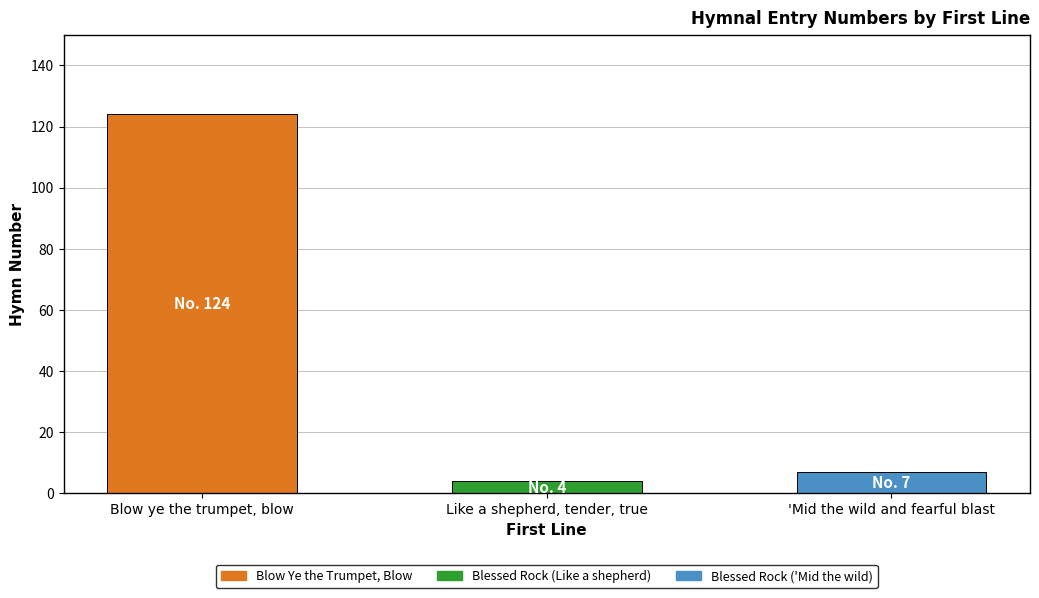

Are the bars horizontal?

No